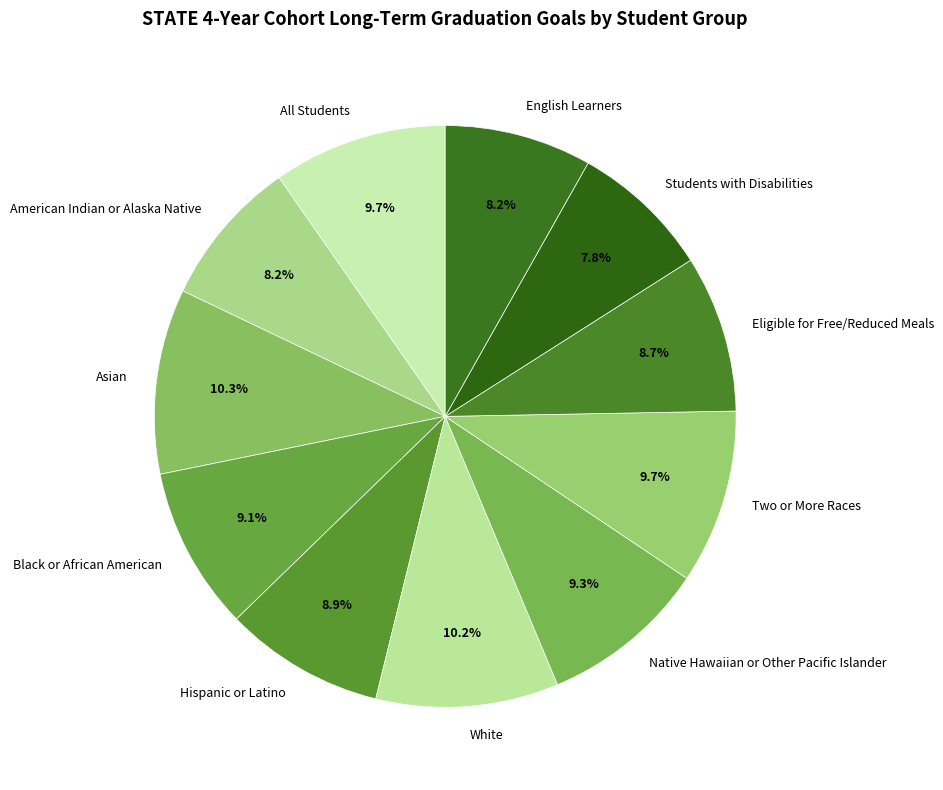

How much of the chart is everything except Asian?

89.7%